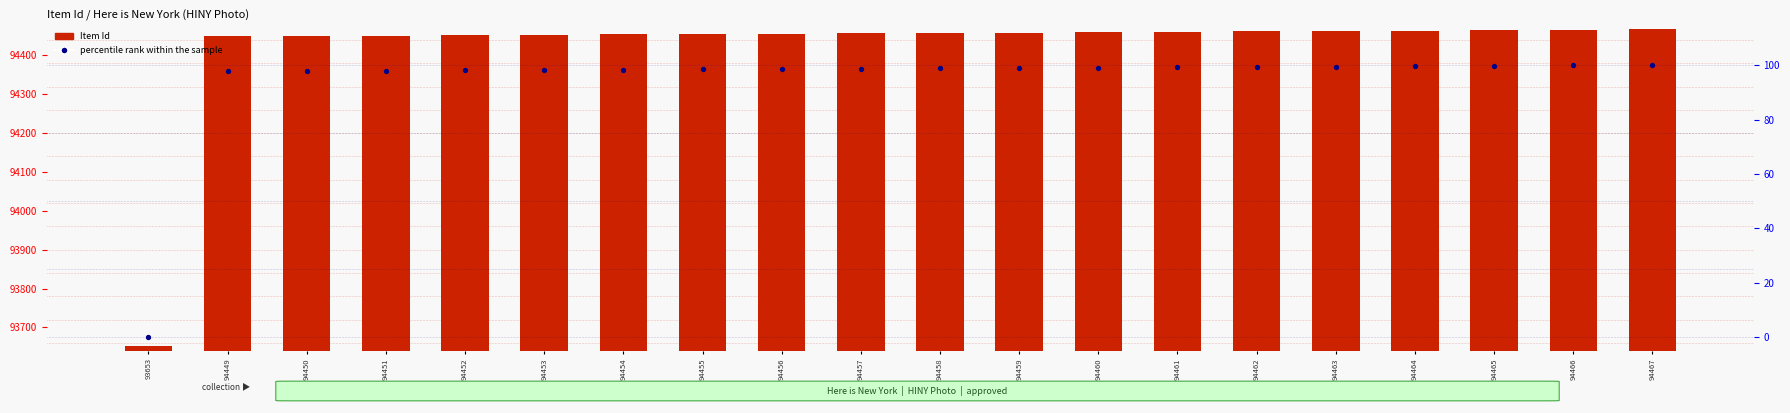

Which series reaches the minimum Y coordinate?

percentile rank within the sample